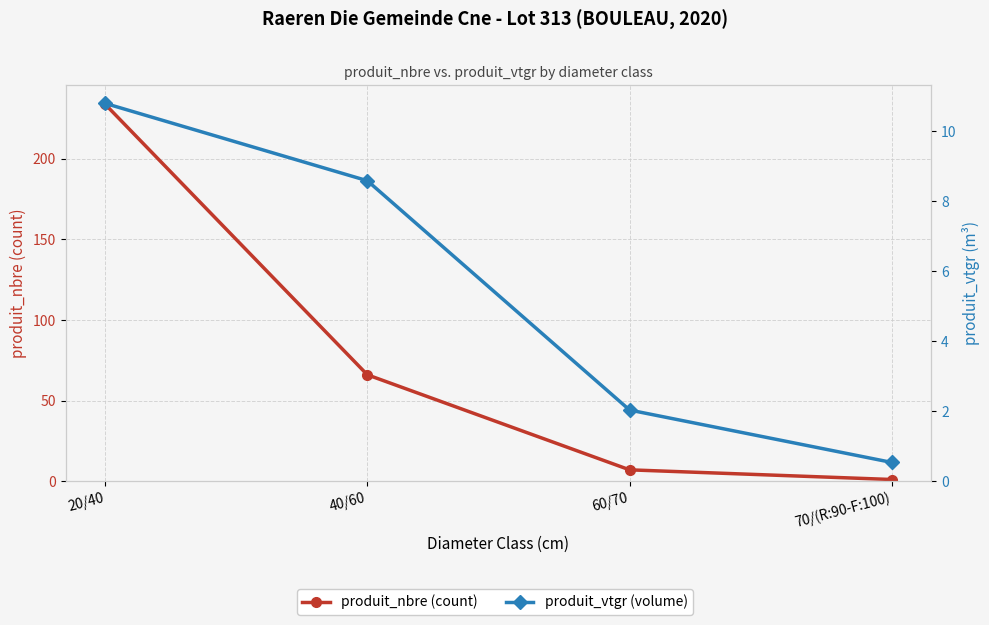

Reading left to right, list all the values displayed in this chart.

produit_nbre (count): 20/40=234.0	40/60=66.0	60/70=7.0	70/(R:90-F:100)=1.0
produit_vtgr (volume): 20/40=10.8	40/60=8.6	60/70=2.0	70/(R:90-F:100)=0.5